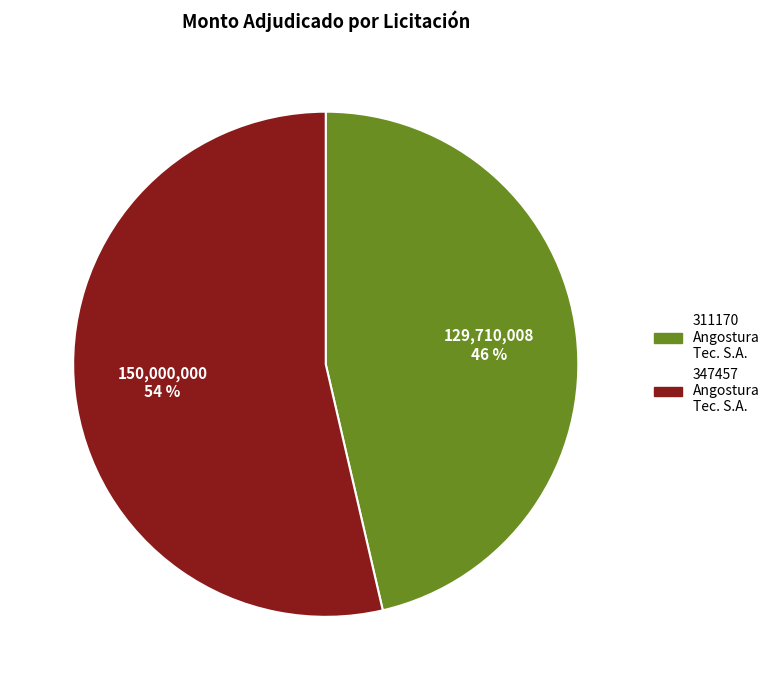

To the nearest percent, what is the average slice percentage?

50%